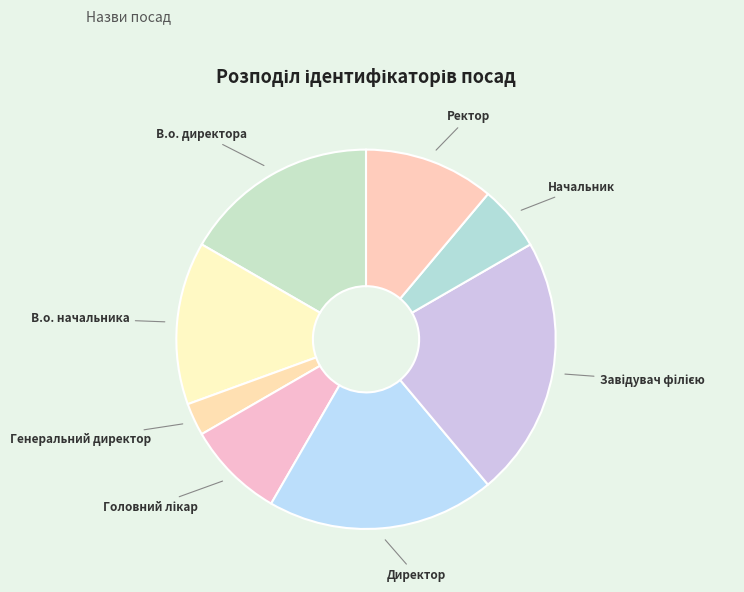

Is it true that Генеральний директор is 3% of the pie?

True